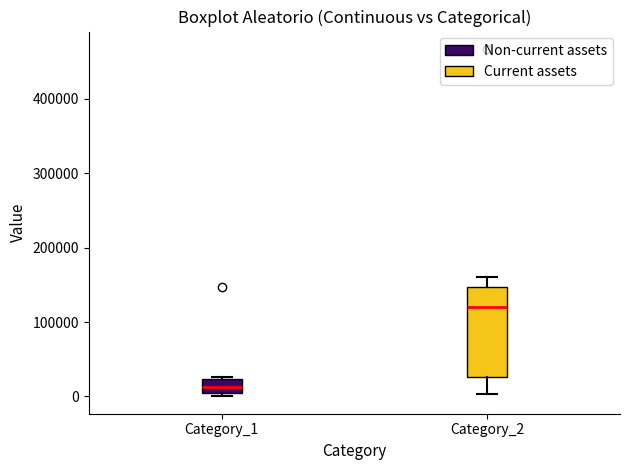

Reading left to right, read every box against the y-axis: the position of its median line, the range the box covers, and the ends of its whiskers. The values are not printed on the chart, so give them approximately, as read against the axis.

Category_1: median 10000, box 0 to 20000, whiskers 0 (just below the box's lower edge) to 30000
Category_2: median 120000, box 30000 to 150000, whiskers 0 to 160000